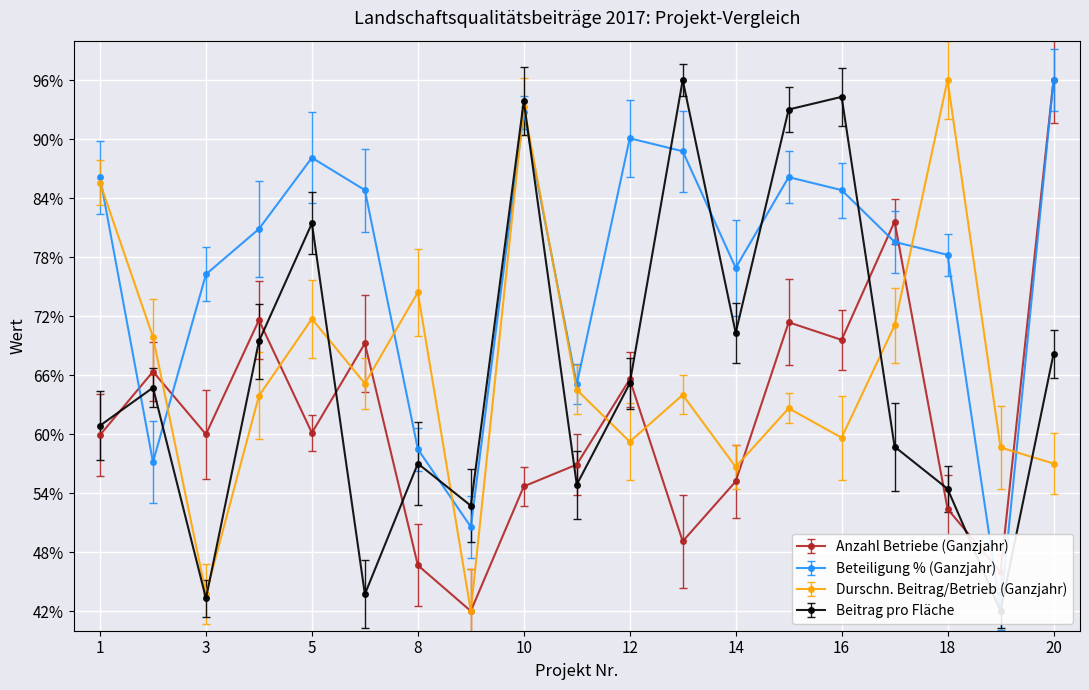

Which series has the widest spread of values?

Durschn. Beitrag/Betrieb (Ganzjahr)